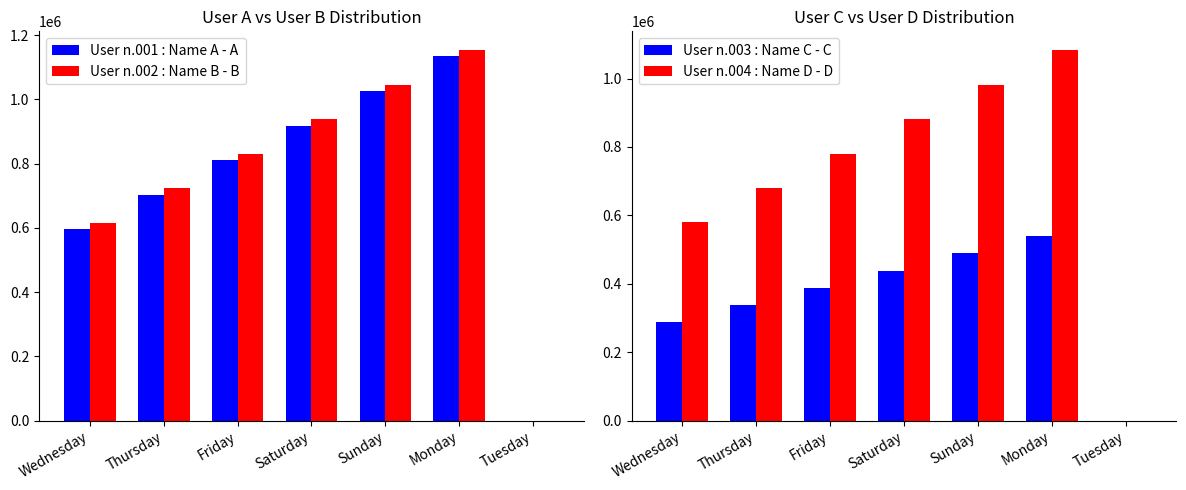

Rank the categories by User n.003 : Name C - C value from lowest to highest.

Tuesday, Wednesday, Thursday, Friday, Saturday, Sunday, Monday